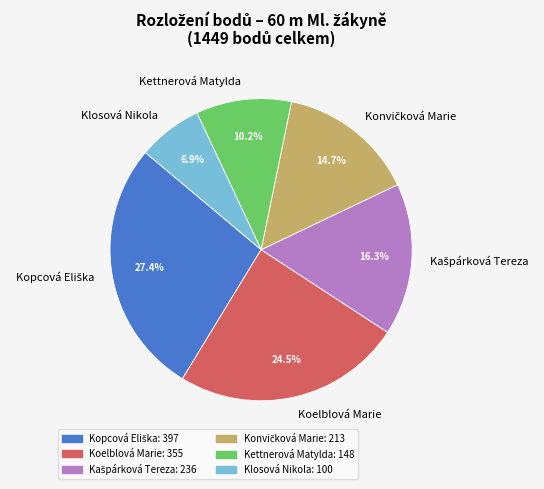

Does any single category account for the majority?

No